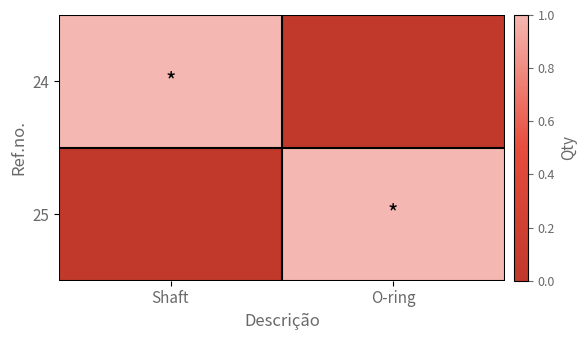

Which label corresponds to the smallest value in the chart?

O-ring